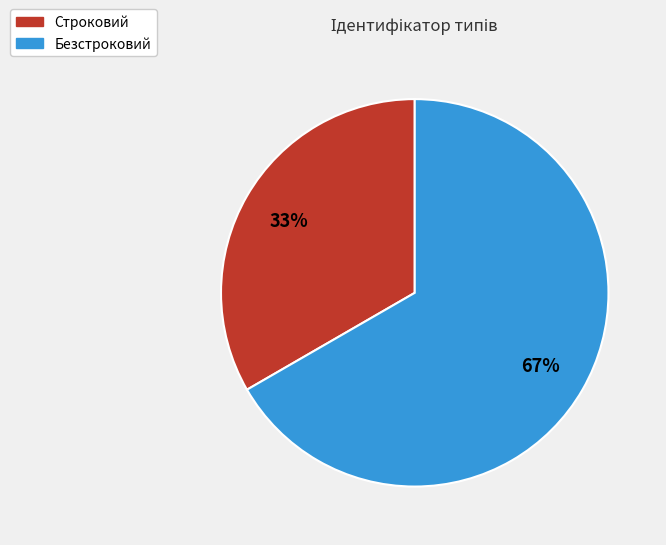

Between Строковий and Безстроковий, which is larger?

Безстроковий